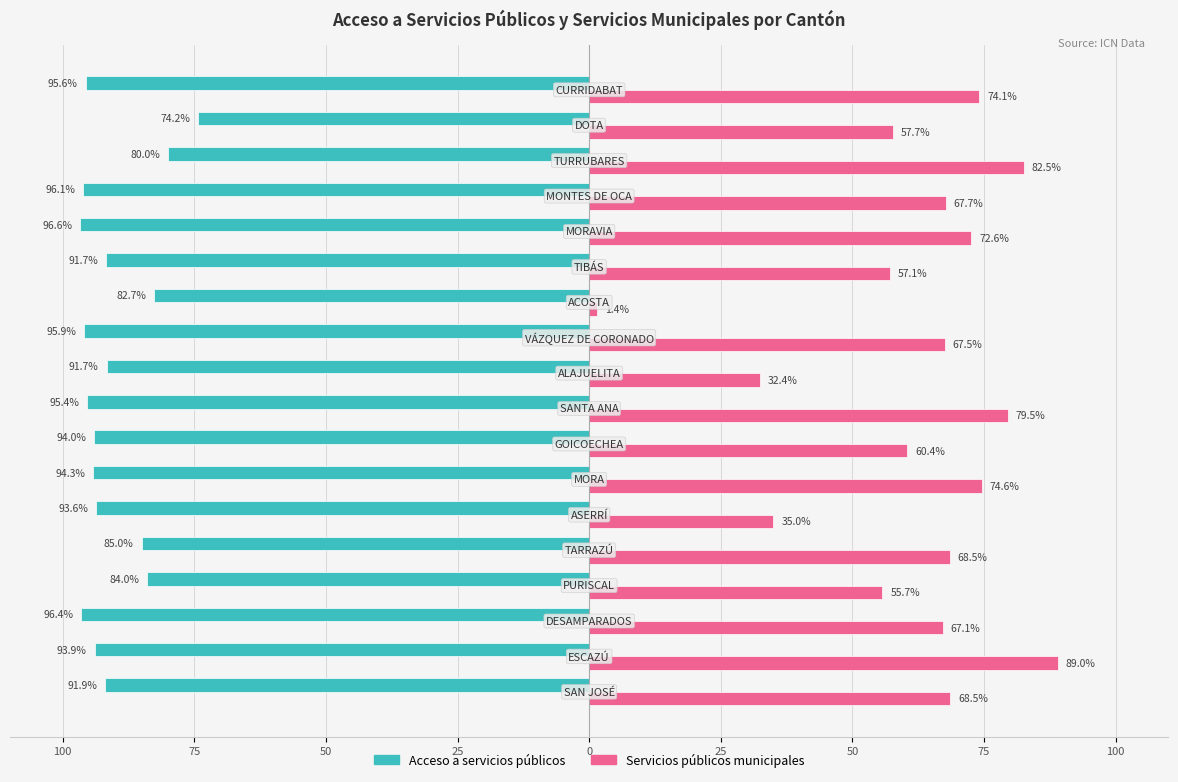

What are all the series names shown in the legend?

Acceso a servicios públicos, Servicios públicos municipales